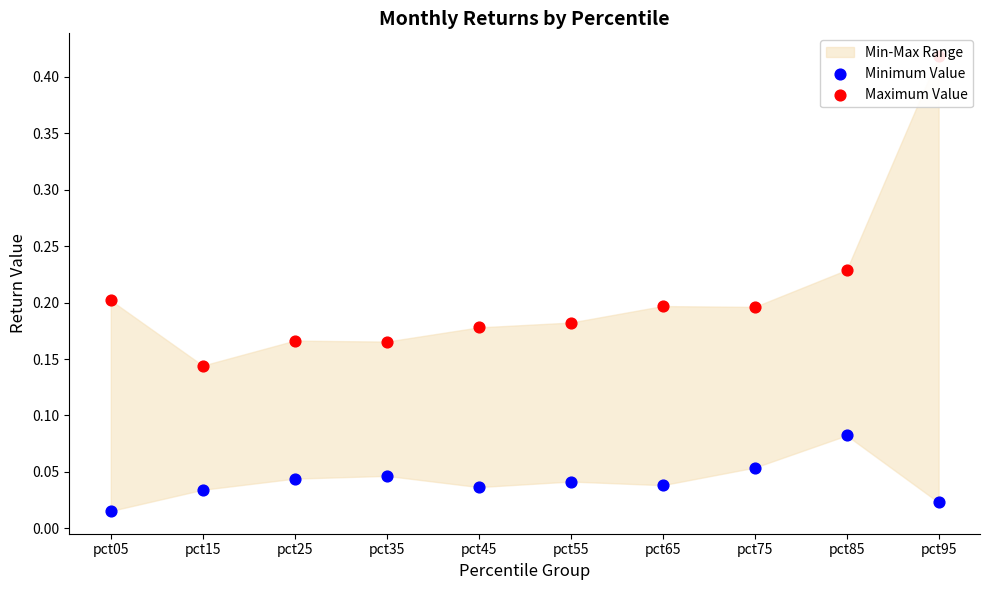

Is the value of Maximum Value at pct25 greater than the value of Minimum Value at pct75?

Yes